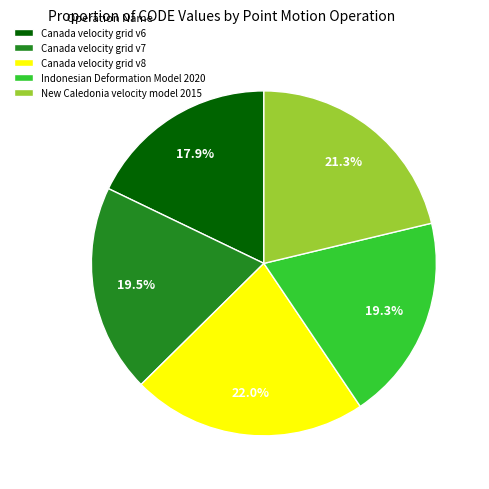

What percentage is the Canada velocity grid v8 slice, to the nearest percent?

22%